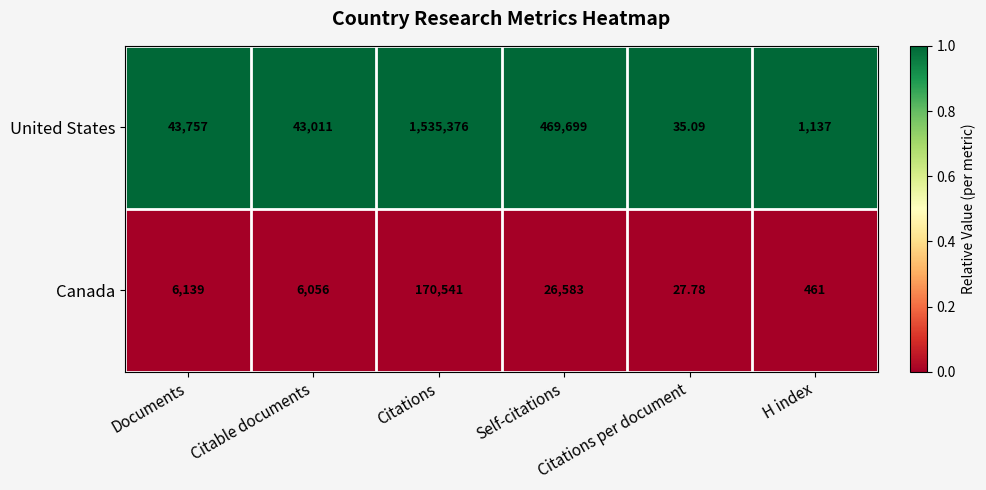

Rank the series by their maximum value, from highest to lowest.

United States, Canada